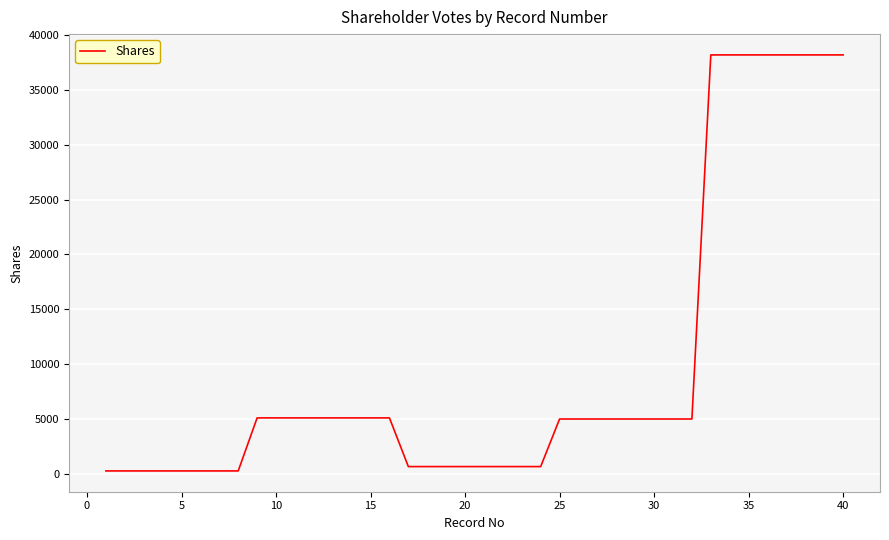

What is the difference between the maximum and minimum values?

37935